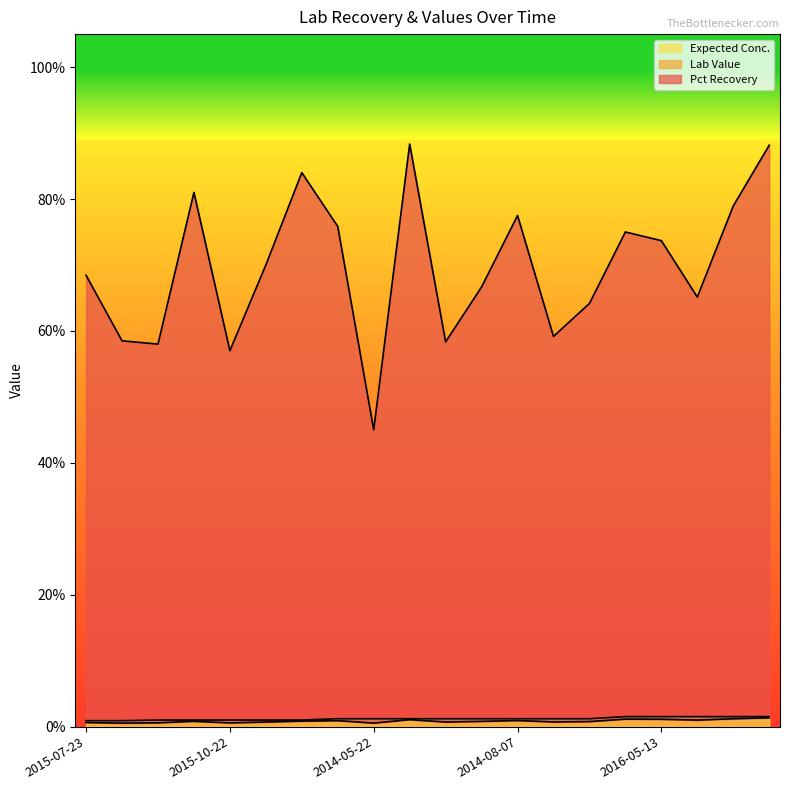

Where is the first local maximum for Pct Recovery?

2015-10-29